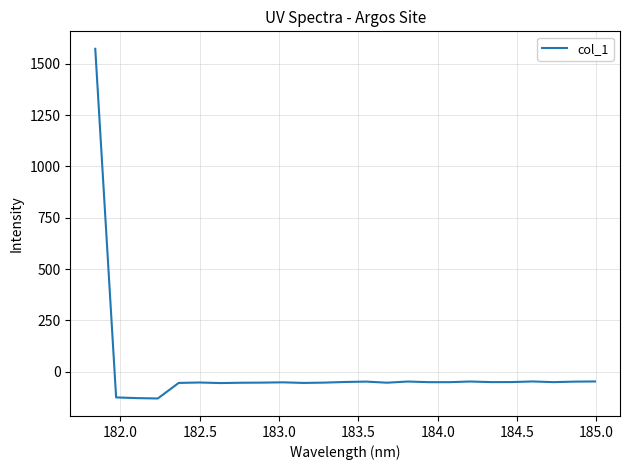

Count the number of data series in this chart.

1